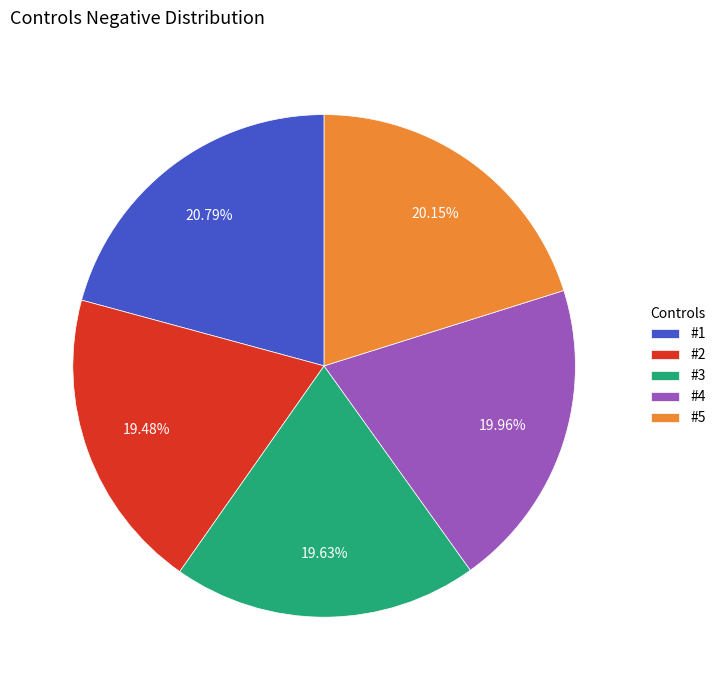

To the nearest percent, what portion does #1 represent?

21%